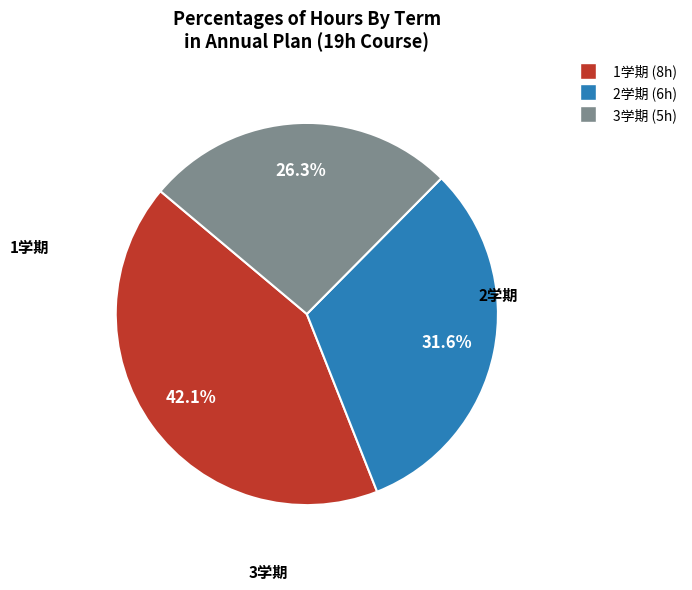

Is there any slice that represents more than half of the pie?

No